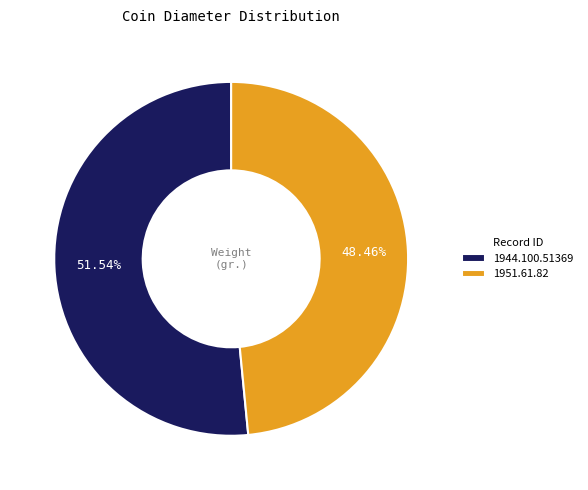

What is the ratio of the value at 1944.100.51369 to the value at 1951.61.82?

1.1